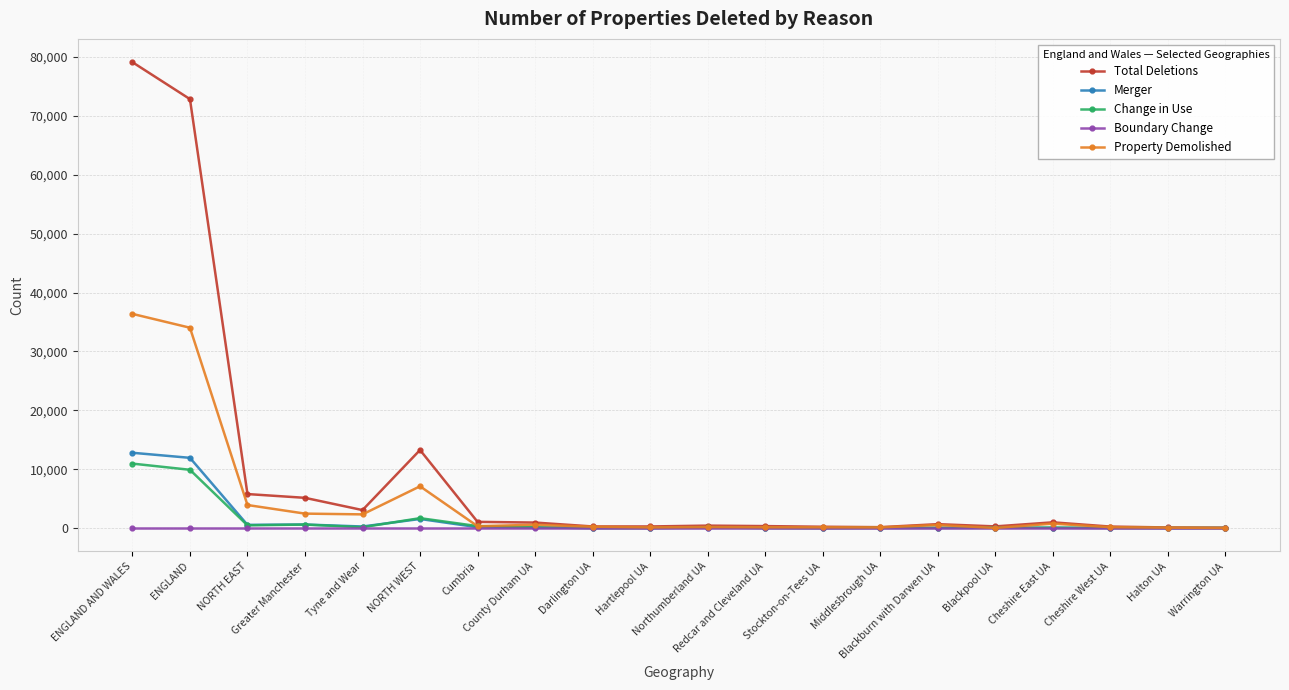

Does the chart display data point markers on the line(s)?

Yes